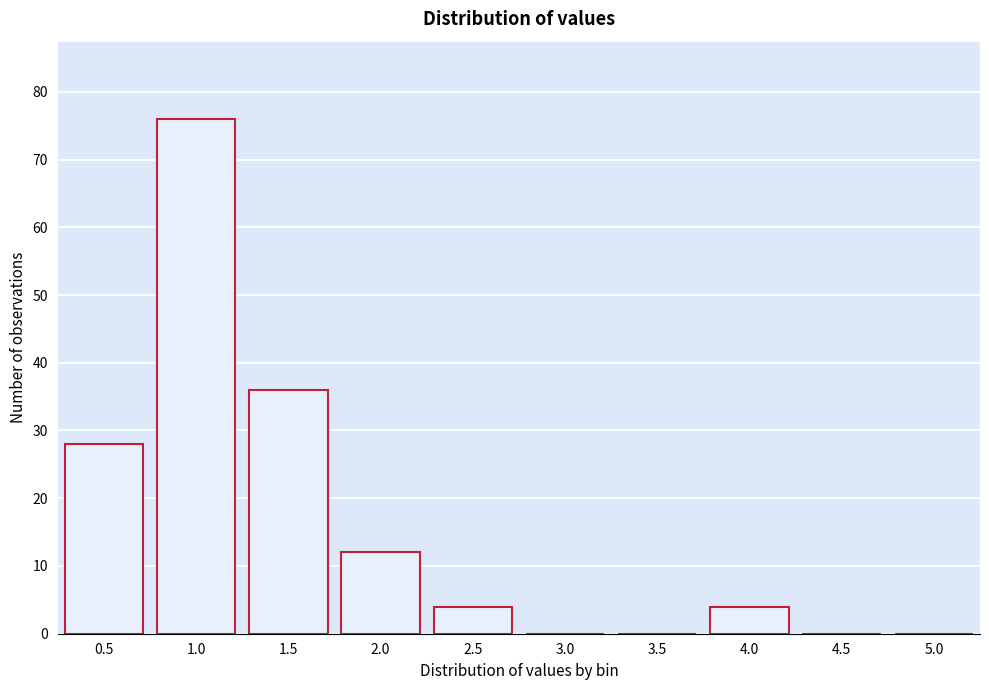

Reading right to left, what are all the values shown in this chart?

5.0=0	4.5=0	4.0=4	3.5=0	3.0=0	2.5=4	2.0=12	1.5=36	1.0=76	0.5=28